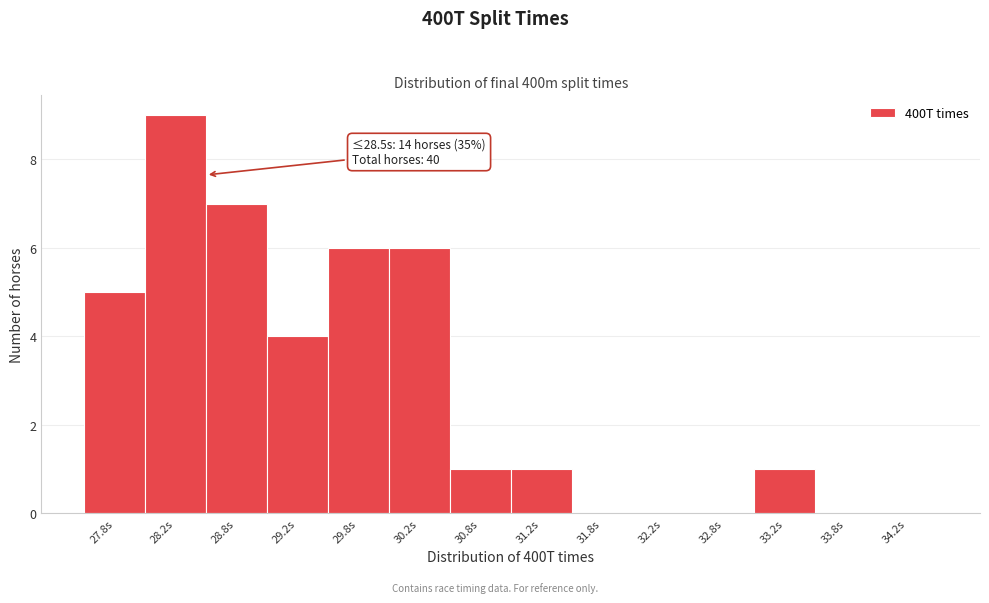

Over which range of the x-axis is the bar tallest?

28.0 to 28.5